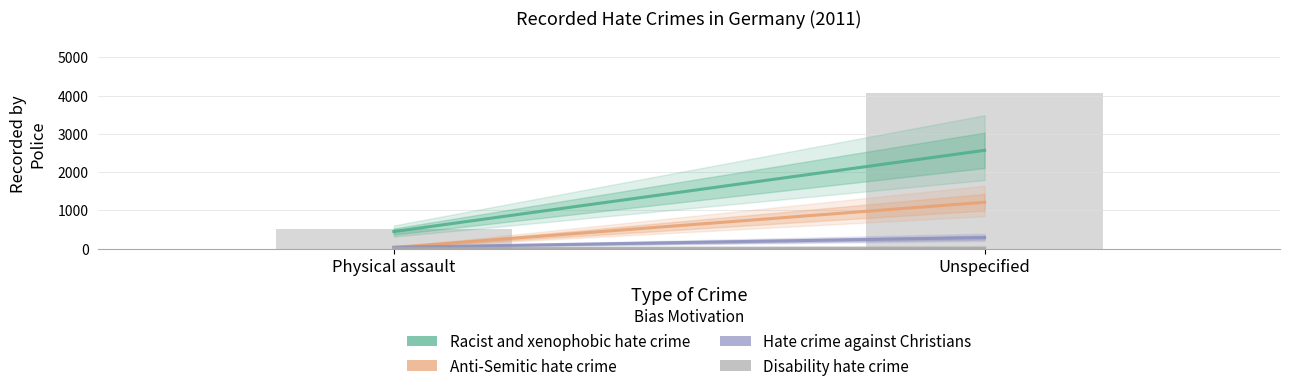

What is the maximum value shown in the chart?

4078